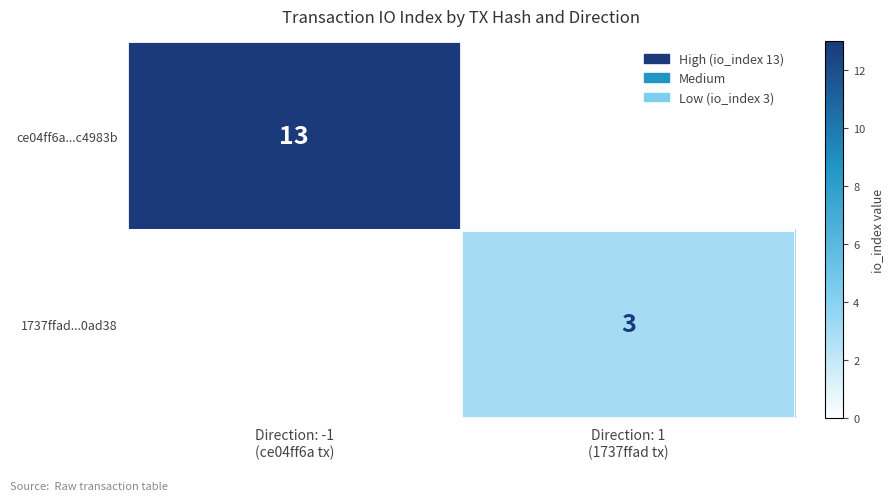

At Direction: -1 (ce04ff6a tx), list the series in order from smallest to largest.

1737ffad...0ad38, ce04ff6a...c4983b